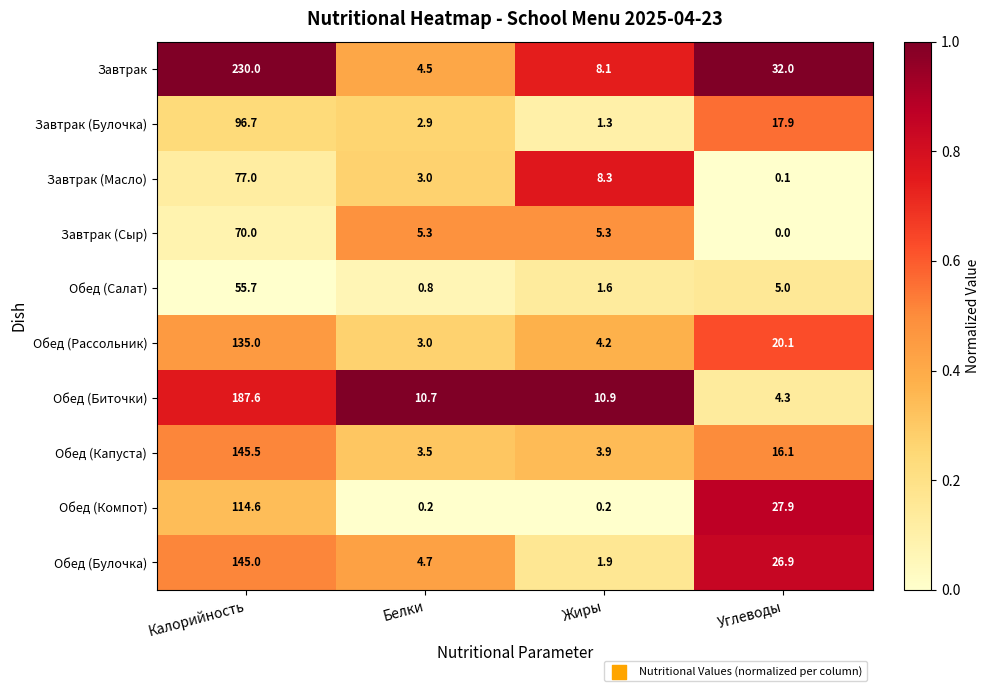

Is it true that Обед (Рассольник) equals 11.4 at Углеводы?

False